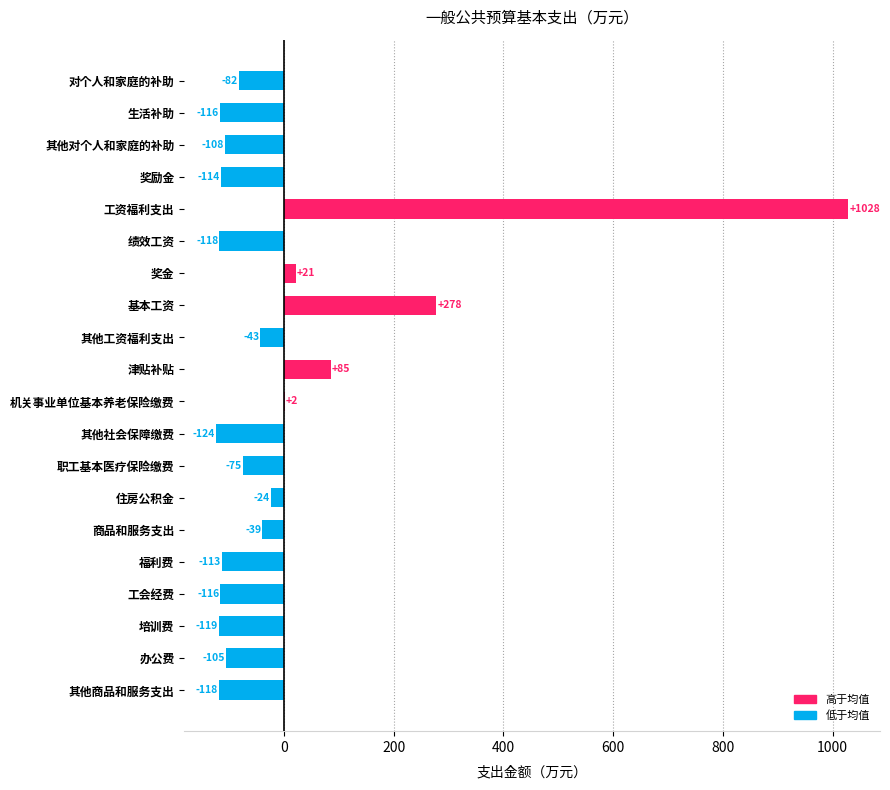

Are the bars horizontal?

Yes